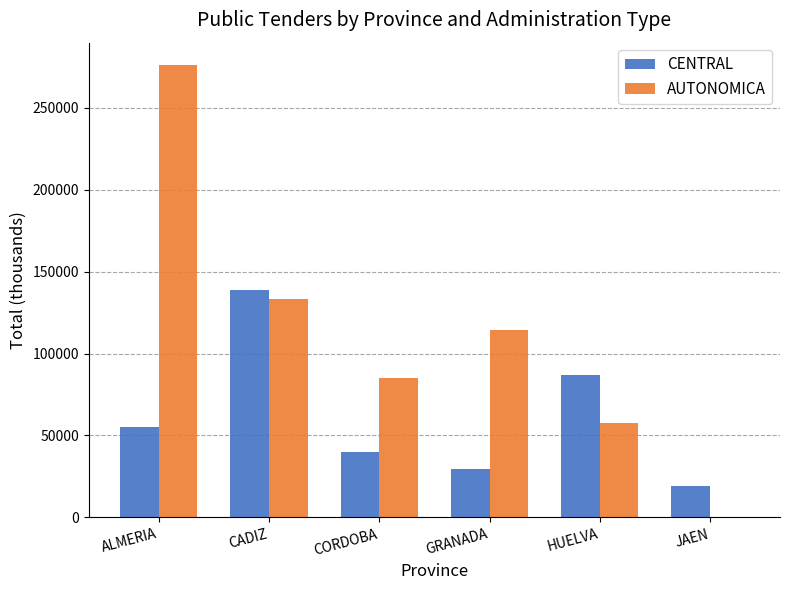

Between CADIZ and JAEN, which series saw the biggest shift?

AUTONOMICA